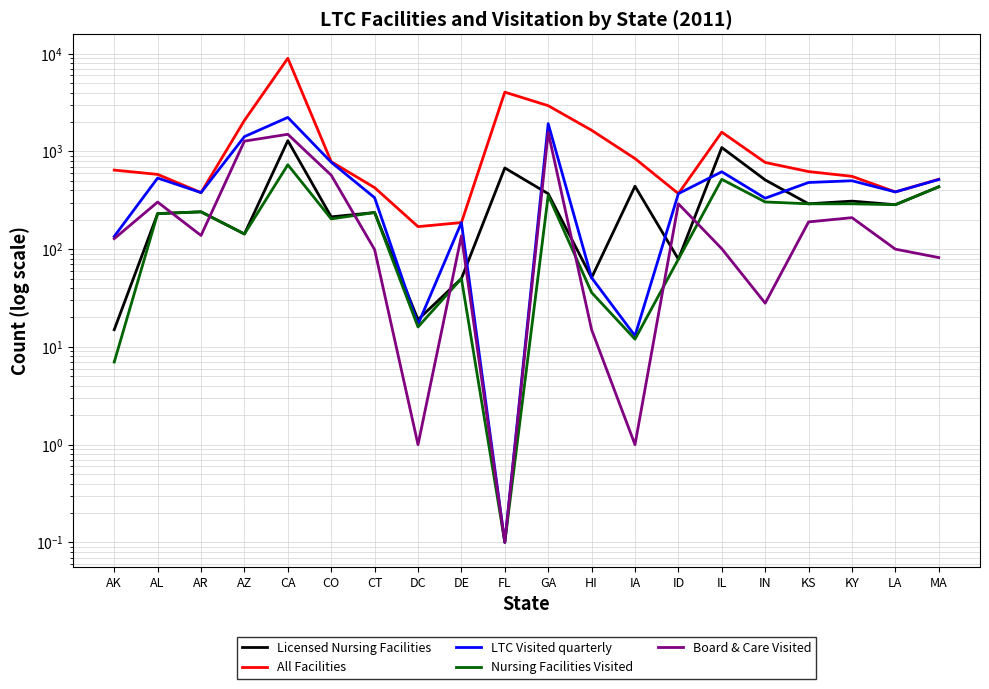

Where is the first local maximum for Licensed Nursing Facilities?

AR